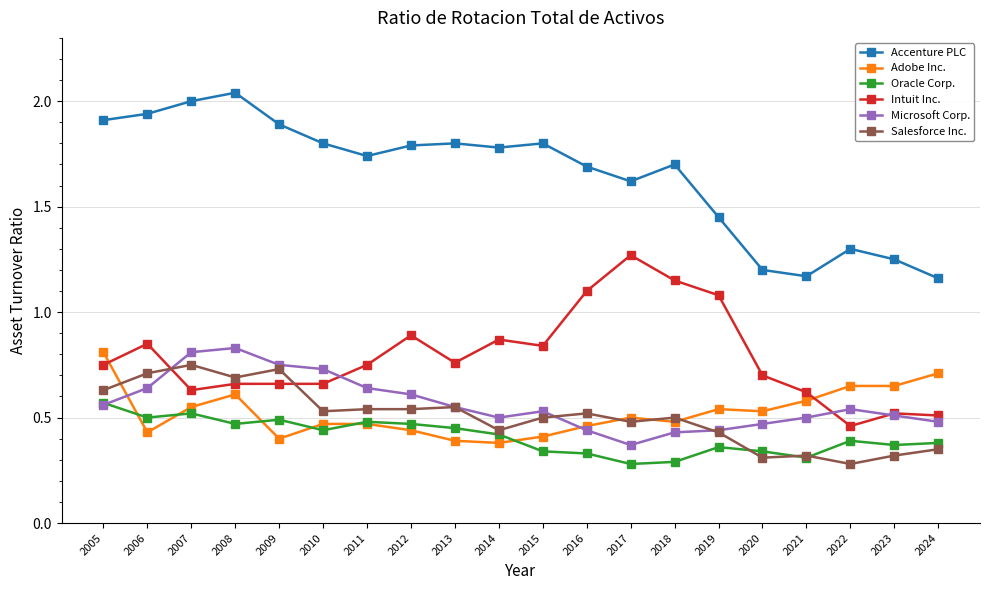

At which label is Microsoft Corp. closest to 0?

2017